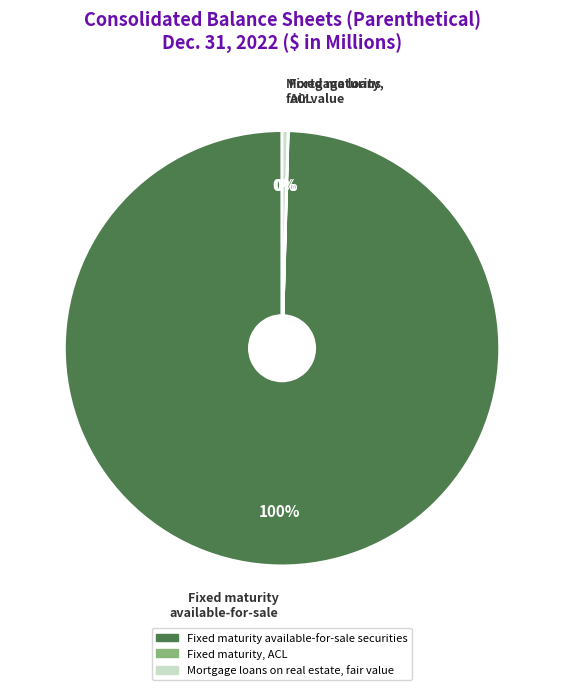

To the nearest percent, what is the difference between the largest and smallest slice percentages?

100%